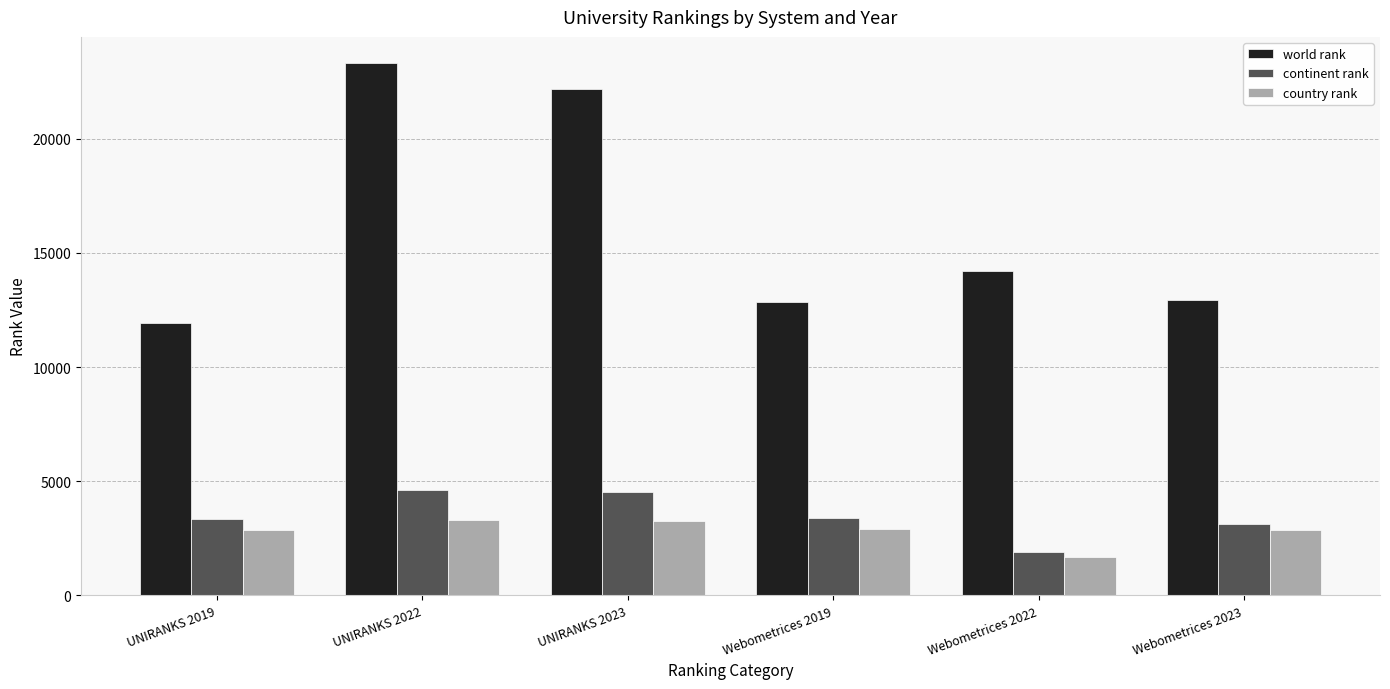

What is the difference between the maximum and minimum values in the continent rank series?

2701